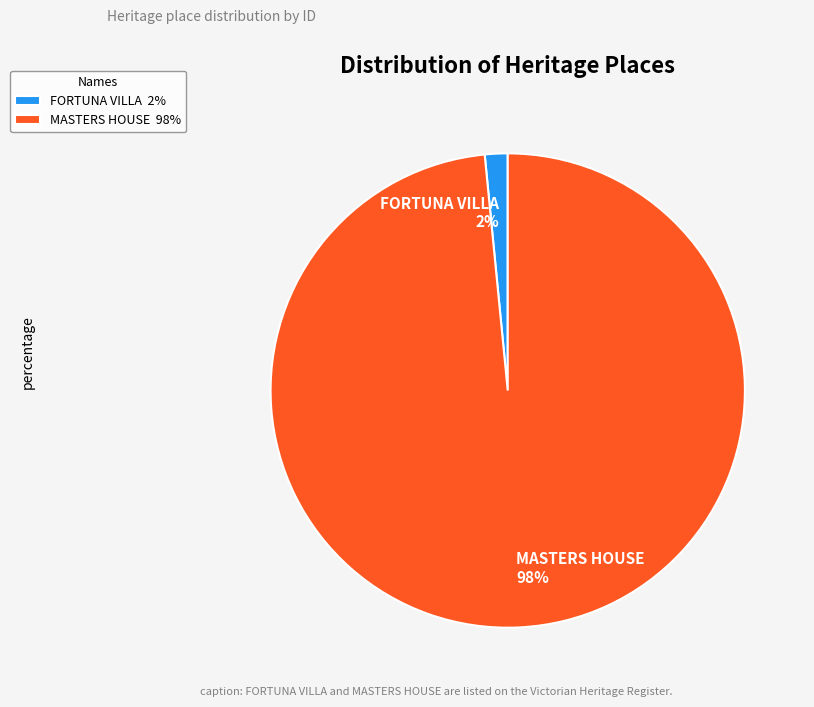

To the nearest percent, what percentage of the pie is MASTERS HOUSE?

98%